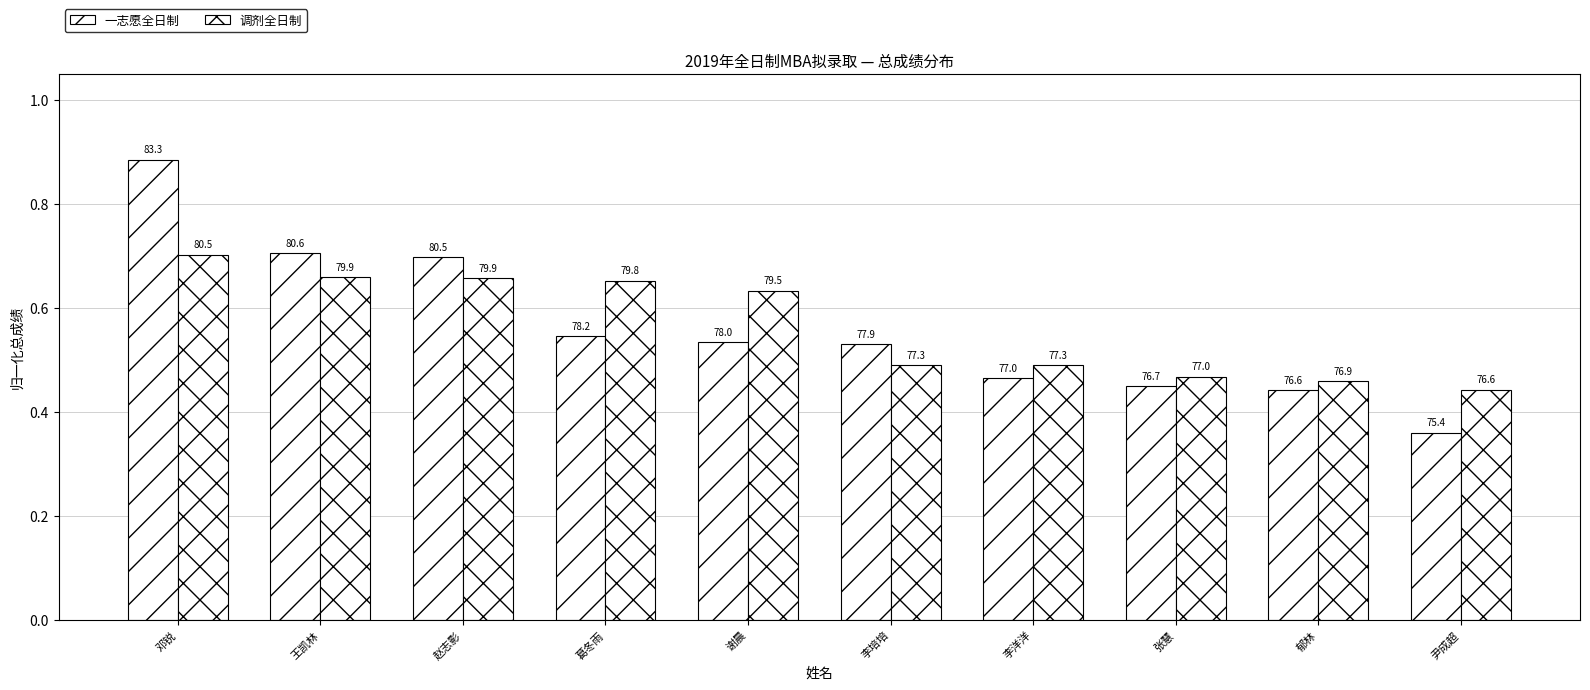

How many groups of bars are there?

10